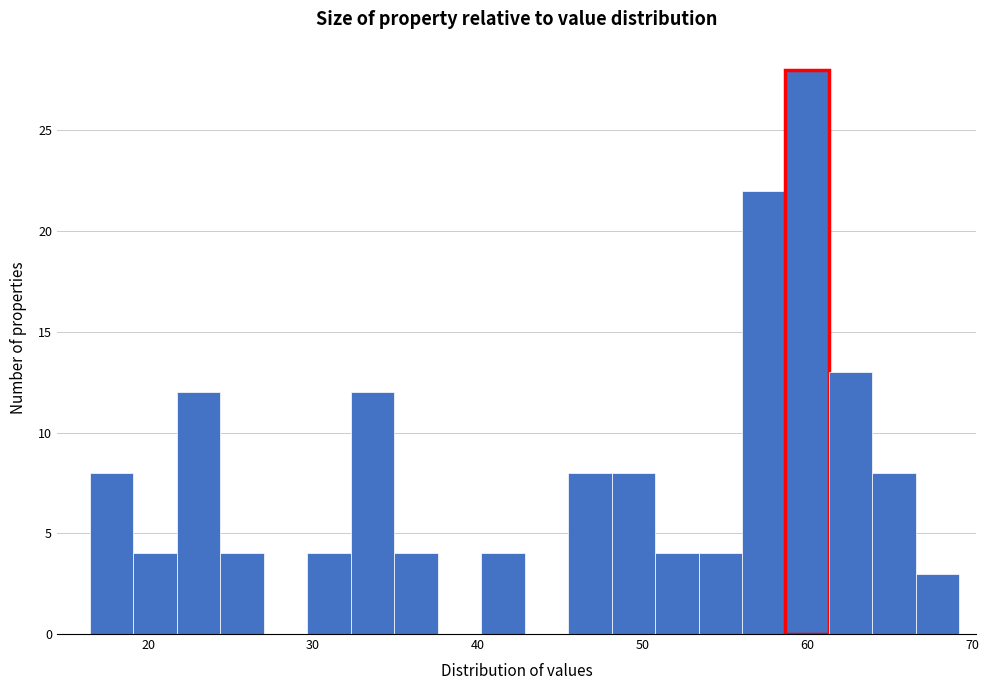

Read against the x-axis, roughly where is the centre of the tallest bar?

60